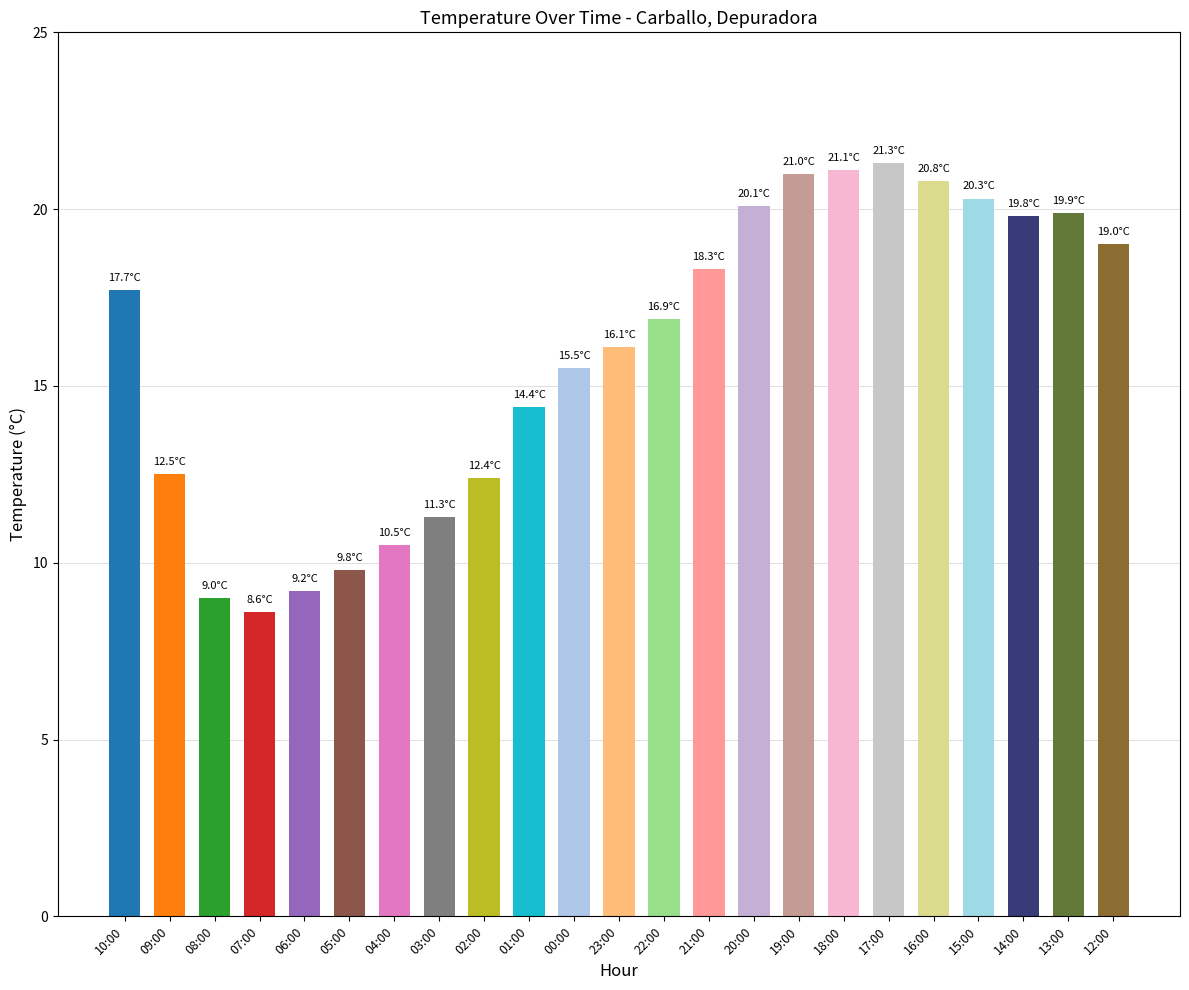

How many bars are there in total?

23